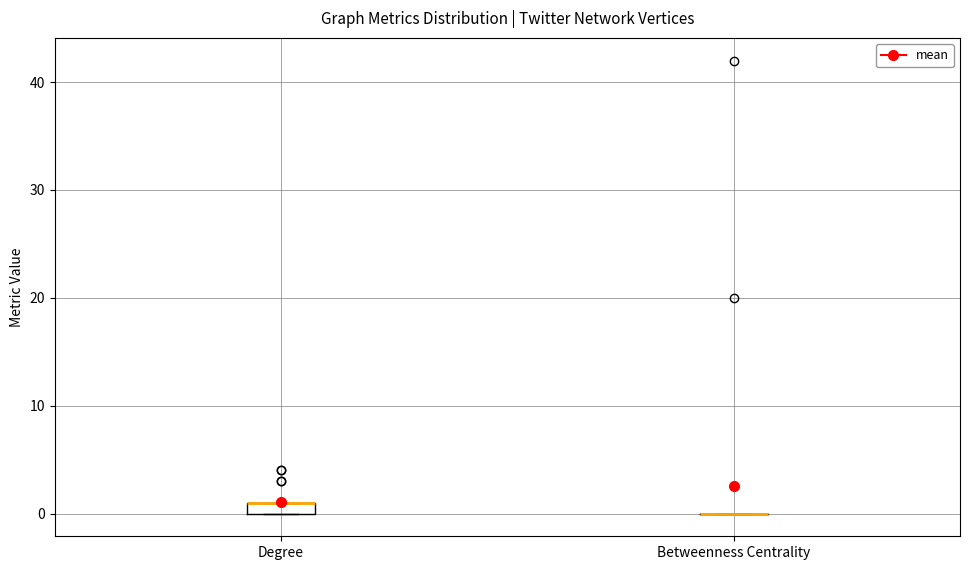

Where is the upper edge of the box for Degree on the y-axis? The values are not printed on the chart, so give them approximately, as read against the axis.

1